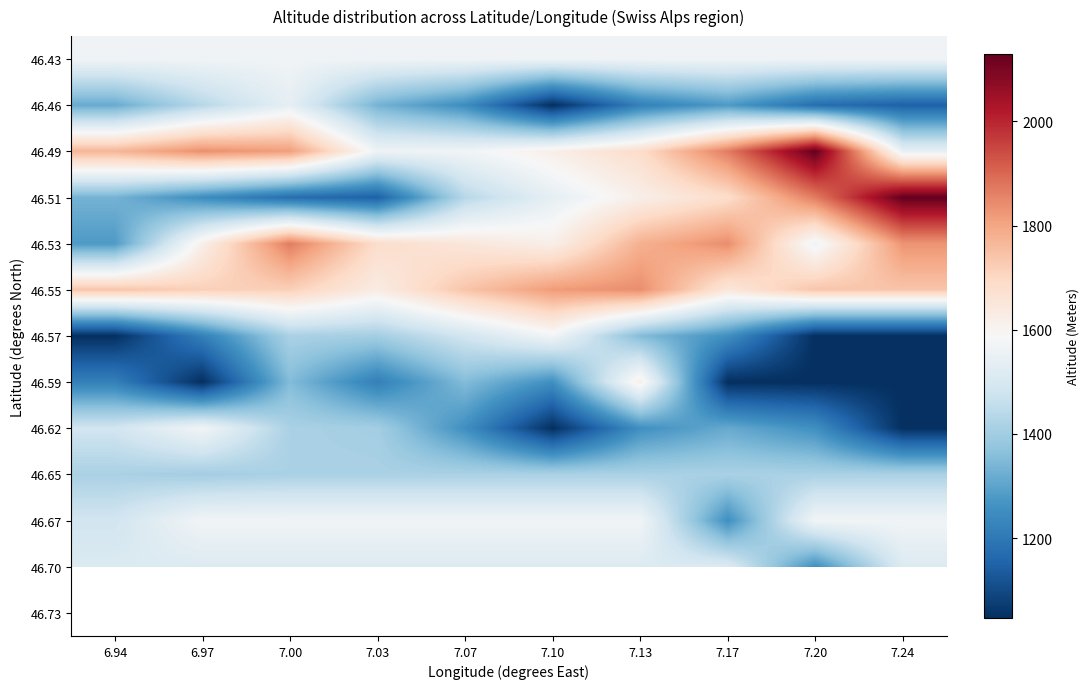

What is the difference between the highest and lowest values at 7.03?

538.0